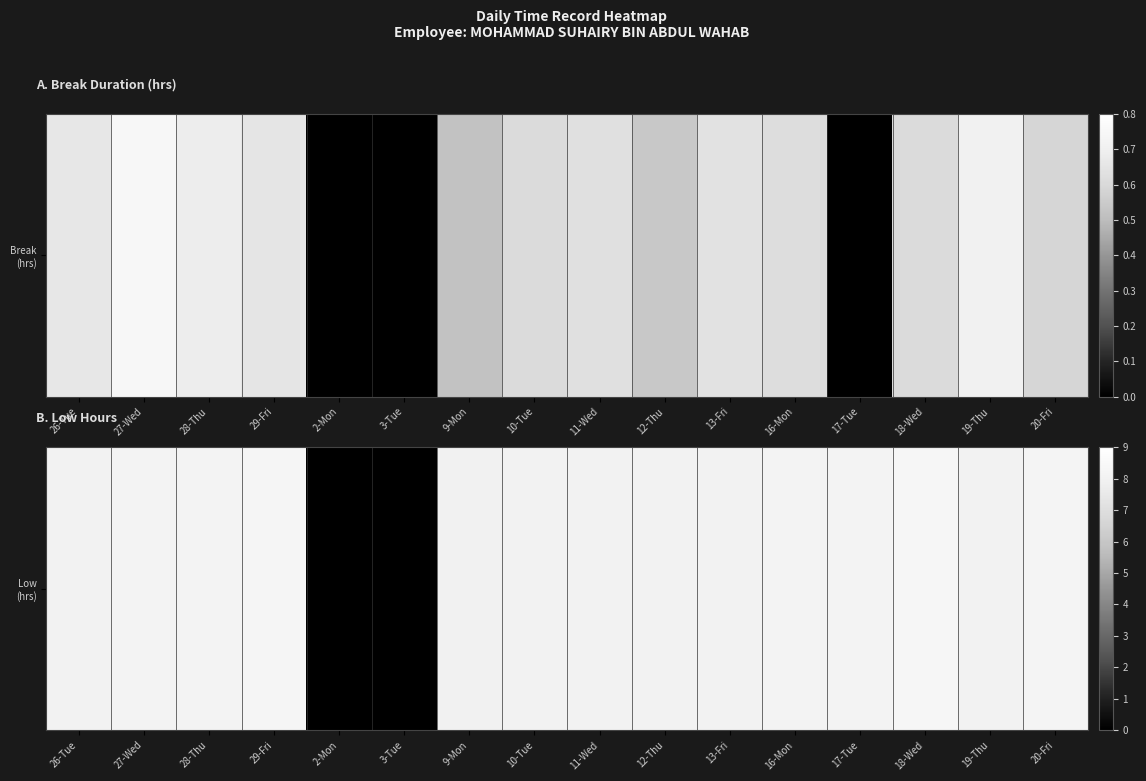

Approximately how many times larger is the value at 29-Fri compared to 9-Mon?

1.0